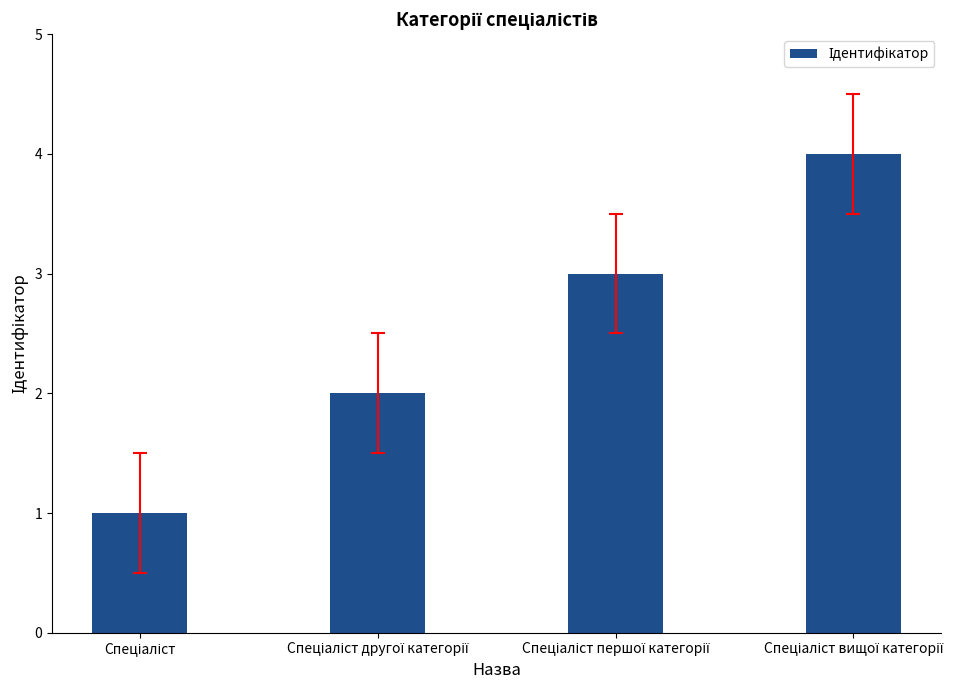

What is the difference between the maximum and minimum values?

3